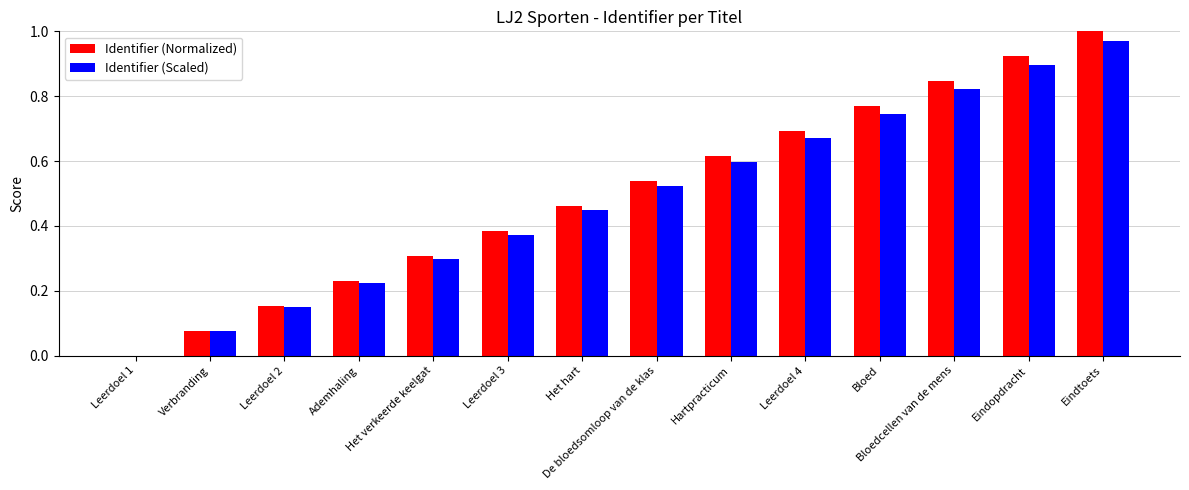

Which label corresponds to the largest value in the chart?

Eindtoets